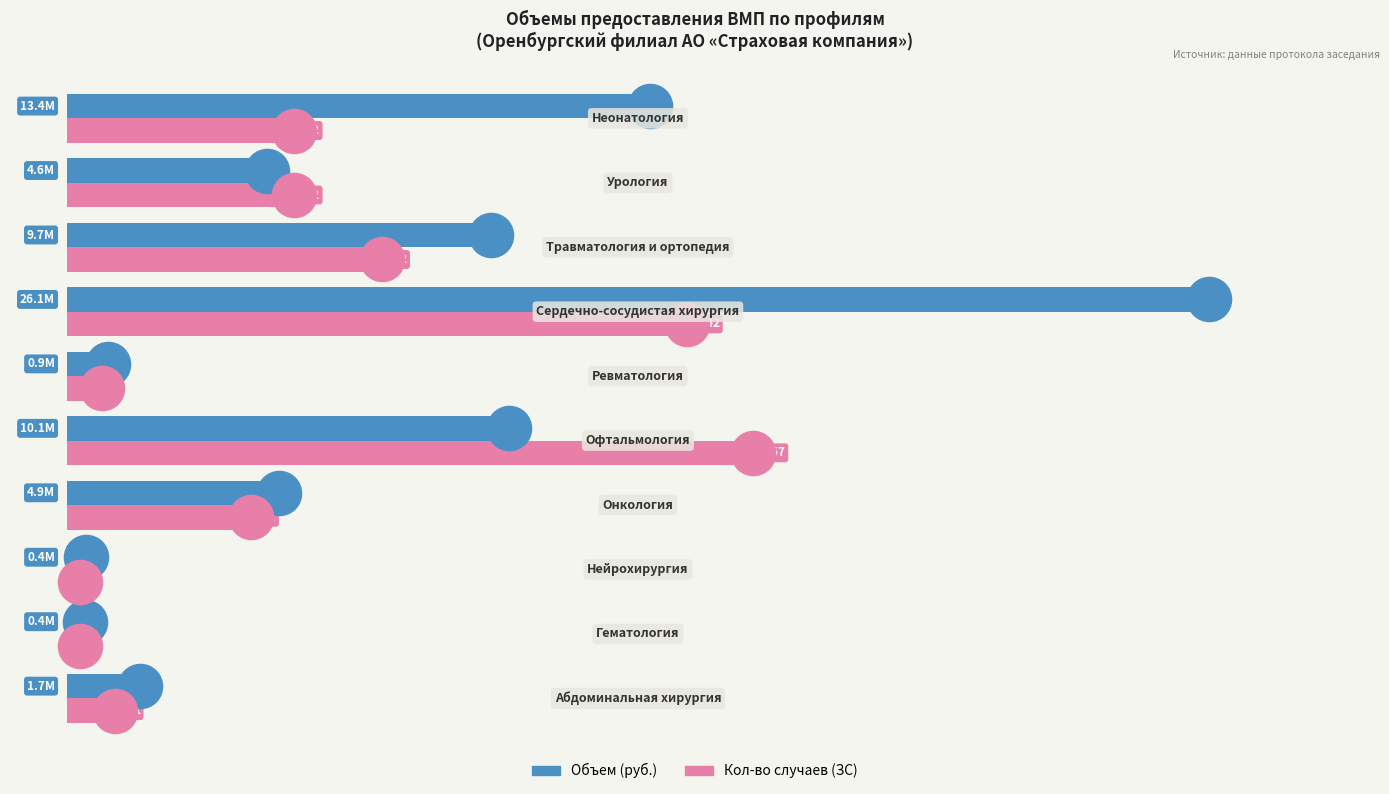

Which series has the widest spread of Y values?

Объем (руб.)